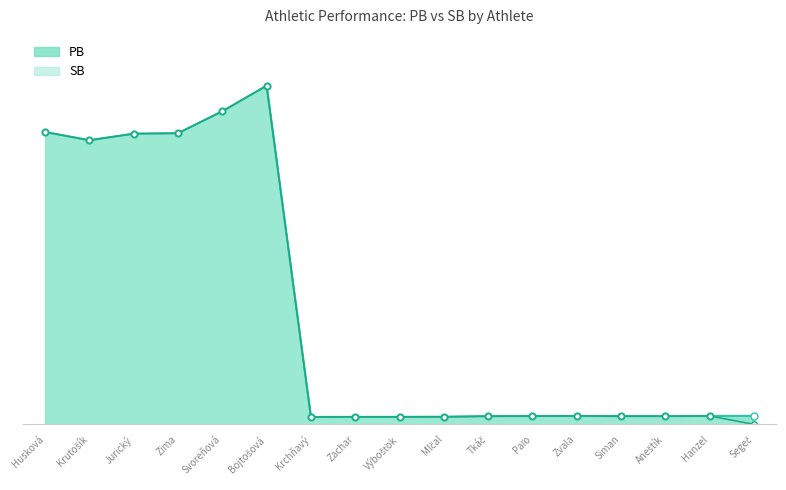

True or false: PB_line and SB_line cross at least once.

False